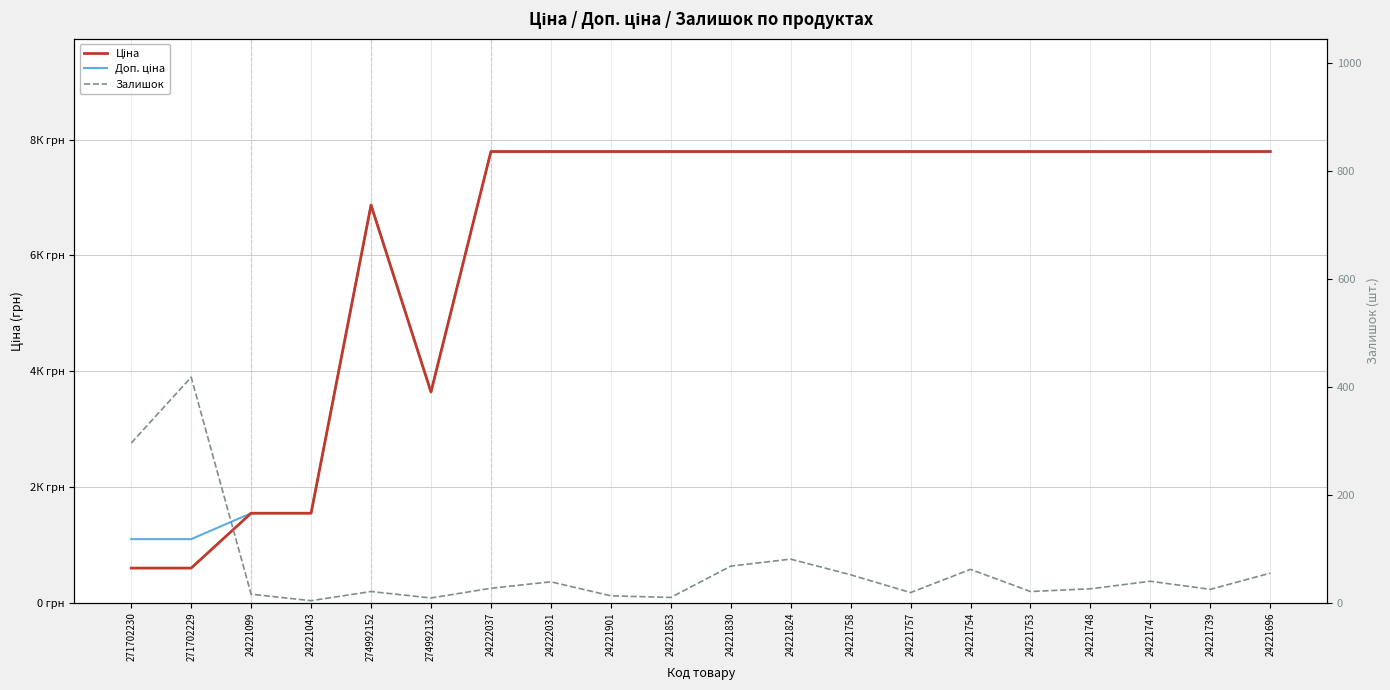

True or false: Залишок has a value of 13.0 at 24221901.

True